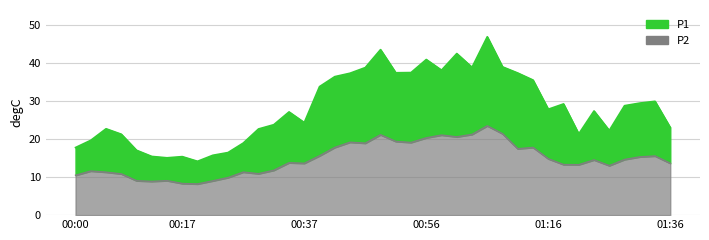

What is the value of the P2 point at the 7th from the left?

9.1